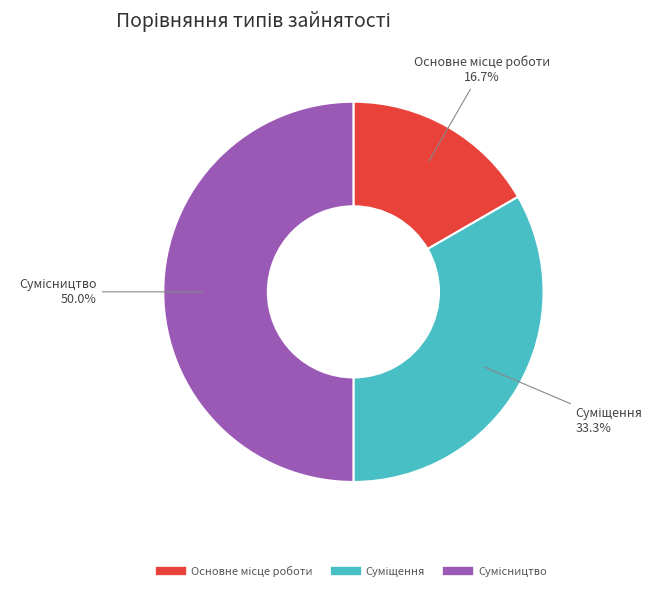

To the nearest percent, what percentage of the pie is Суміщення?

33%